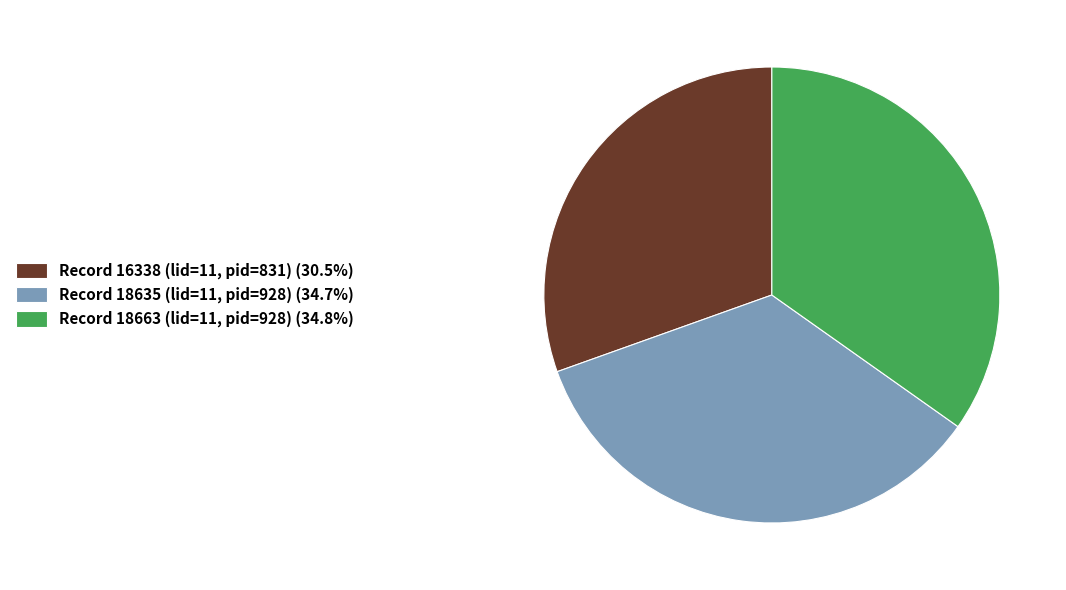

Do Record 18635 (lid=11, pid=928) (34.7%) and Record 18663 (lid=11, pid=928) (34.8%) together represent more than half of the pie?

Yes